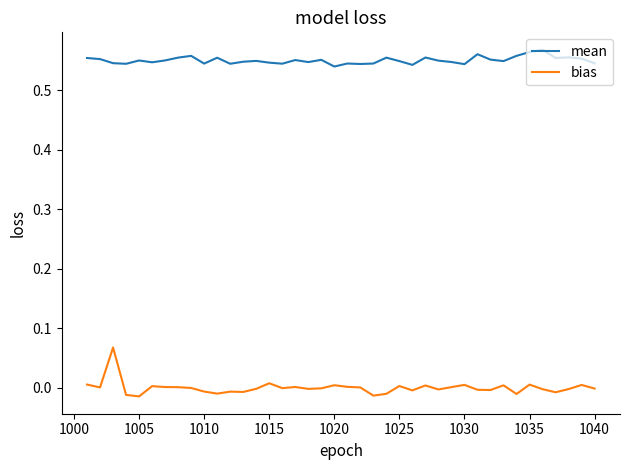

True or false: bias and mean cross at least once.

False